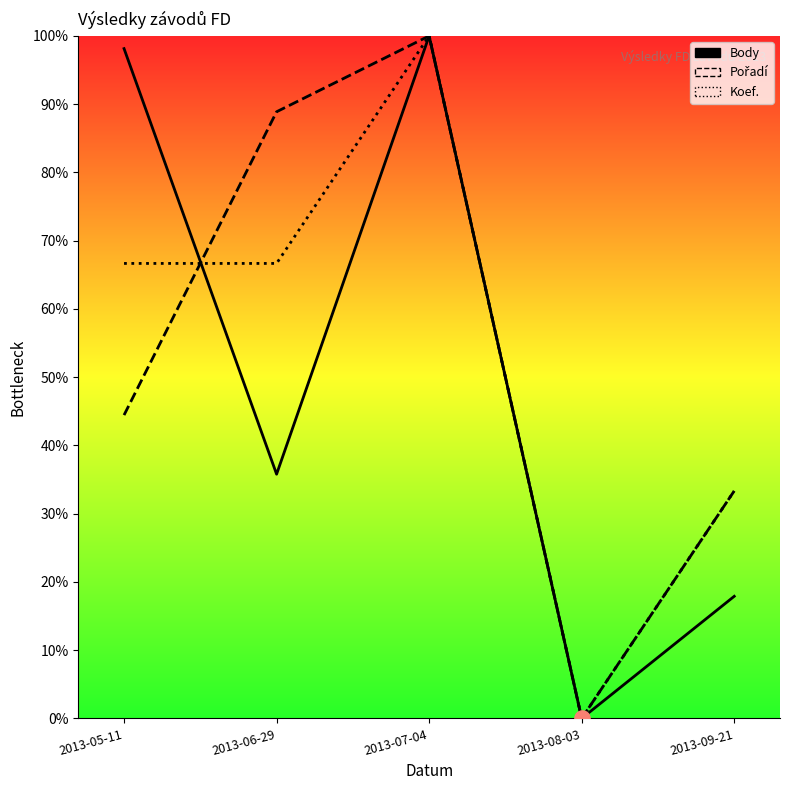

Is the value of Pořadí at 2013-08-03 greater than the value of Body at 2013-05-11?

No